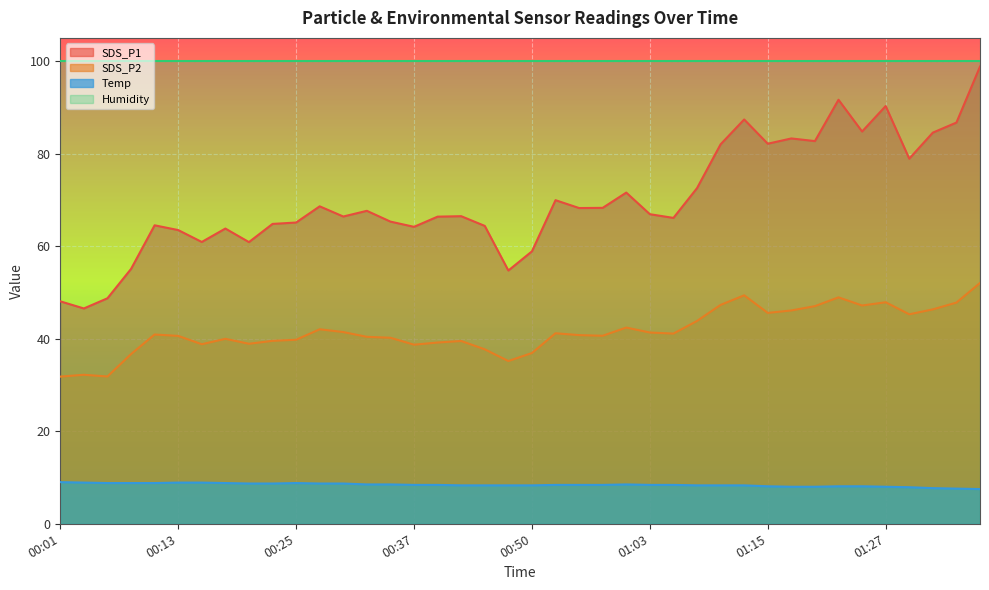

The value of Temp at 01:20 is 8.0. True or false?

True